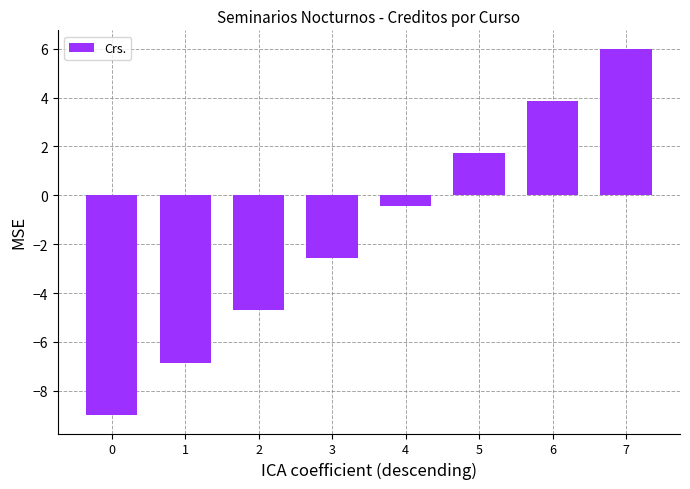

What is the value of the 3rd bar from the left?

-4.7